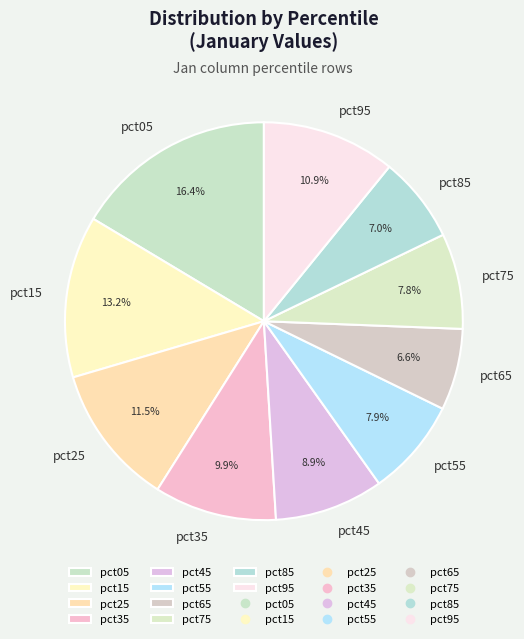

Is it true that pct45 is 21% of the pie?

False